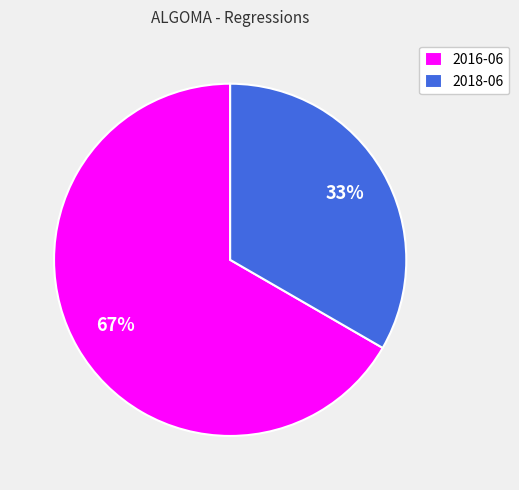

The 2016-06 slice represents 79% of the pie. True or false?

False